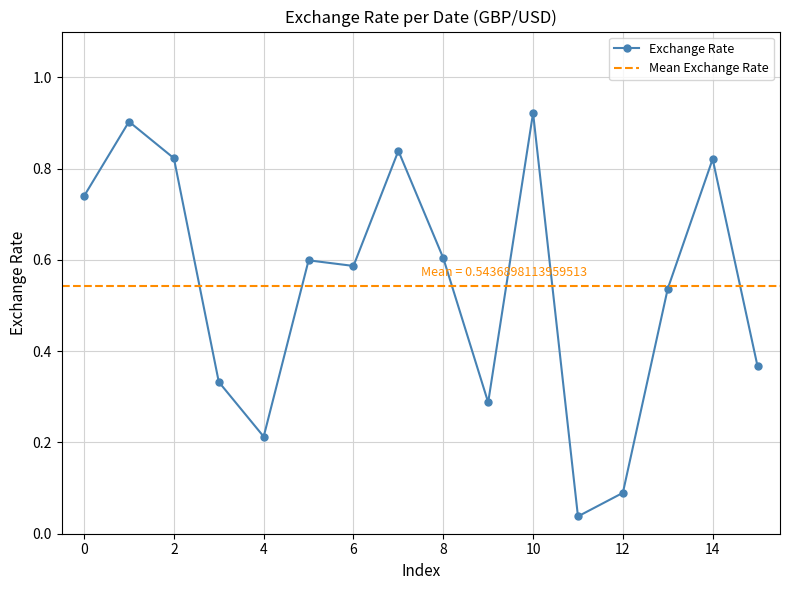

True or false: Exchange Rate has more than 0 interior local peaks.

True